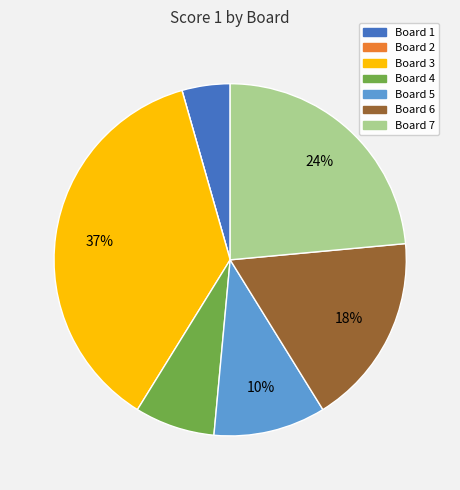

Do Board 4 and Board 3 together represent more than half of the pie?

No